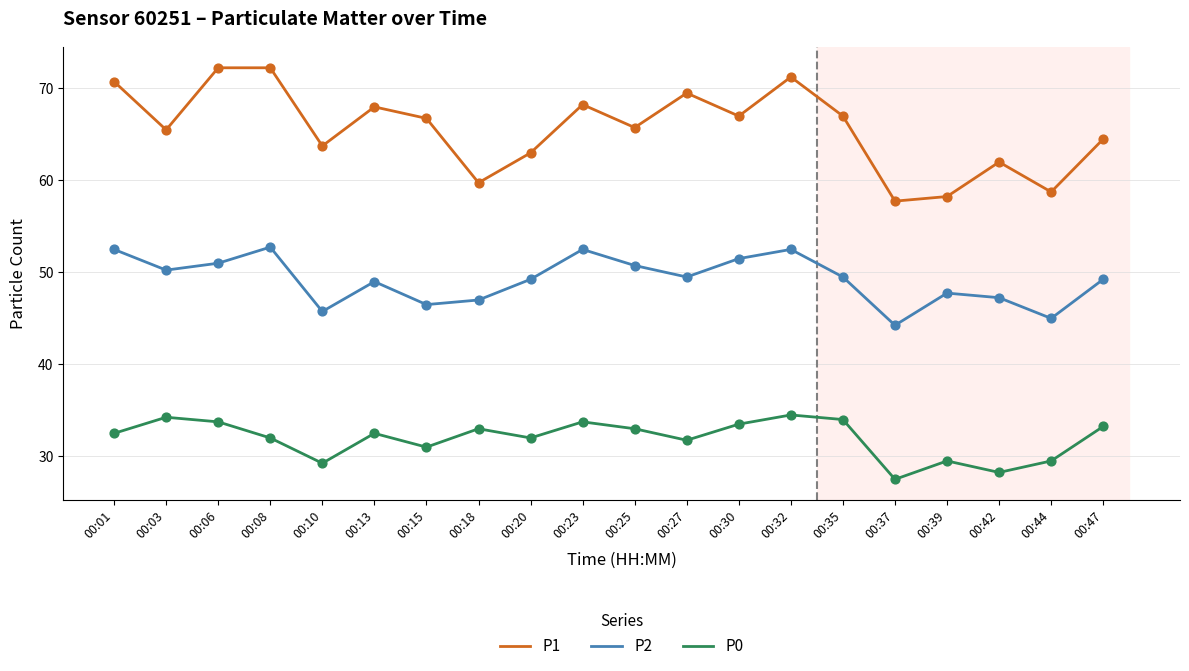

Which series has the largest total across all categories?

P1